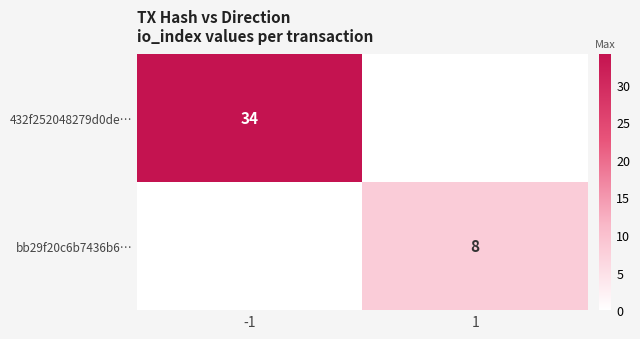

The value of 432f252048279d0de… at -1 is 34. True or false?

True